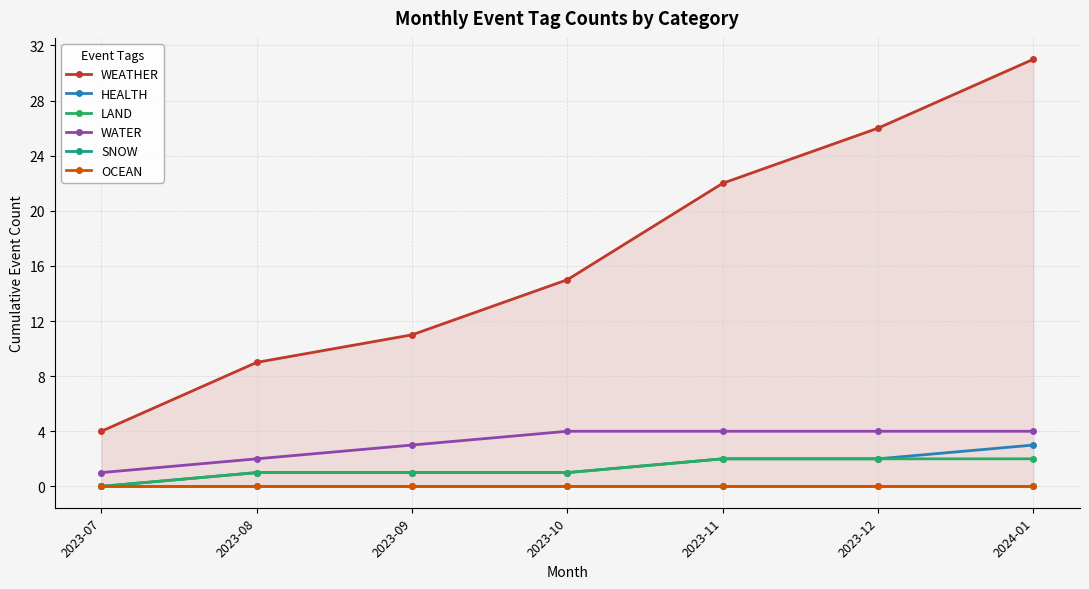

How many distinct data groups are displayed?

6